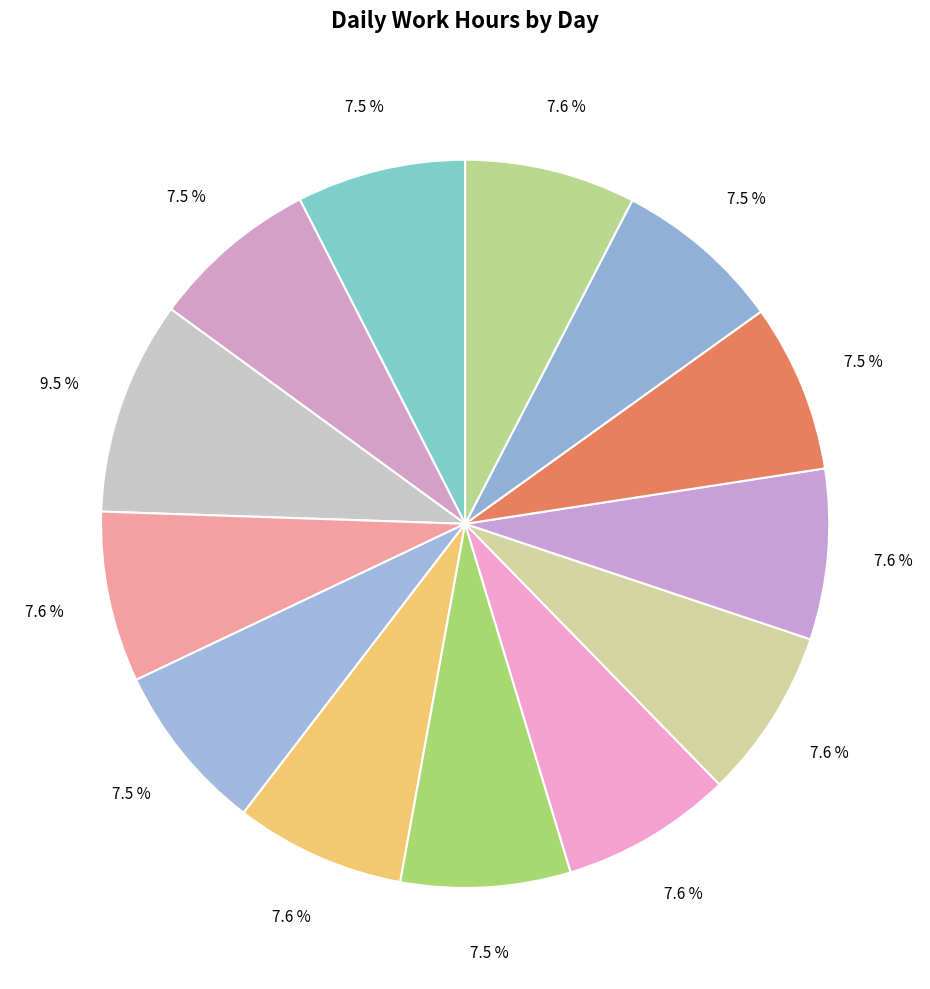

How many slices are in this pie chart?

13